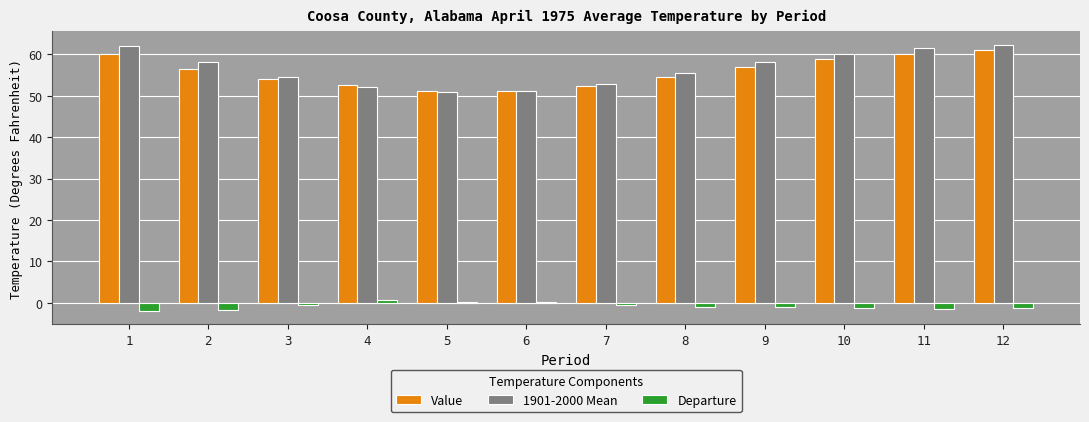

The 1901-2000 Mean series shows 28.7 at 2. True or false?

False